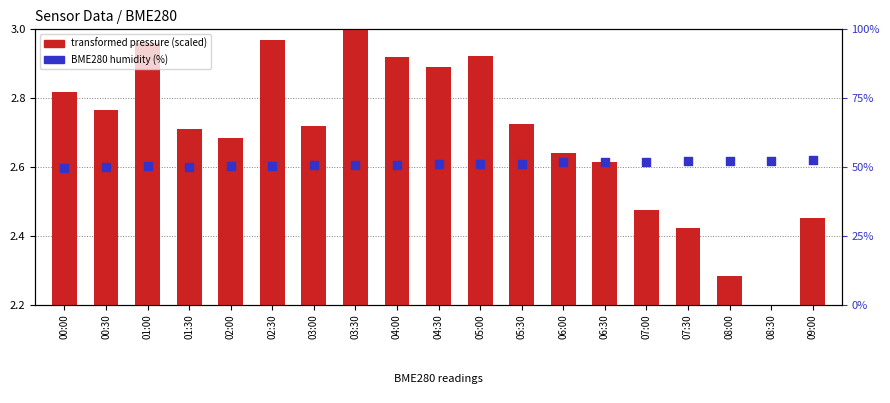

Which series contains the highest Y value?

BME280 humidity (%)